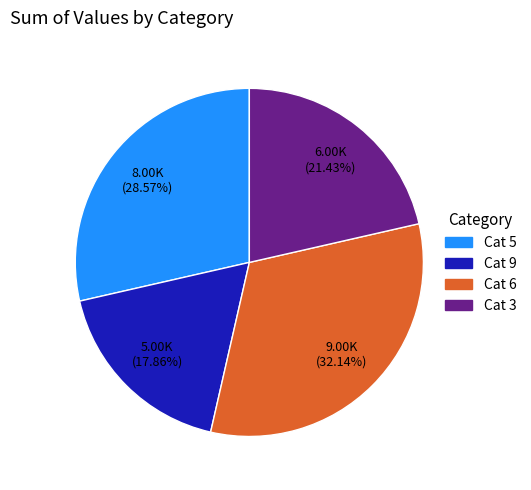

Is there any slice that represents more than half of the pie?

No